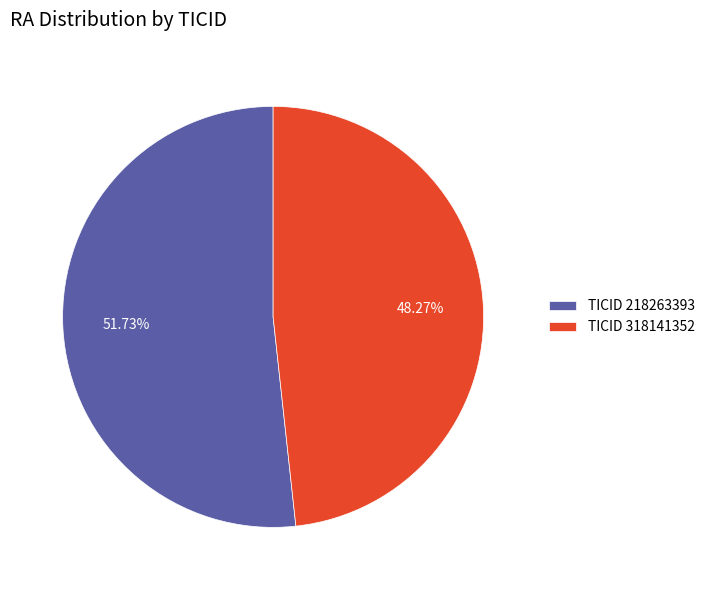

What is the smallest slice in the pie chart?

TICID 318141352